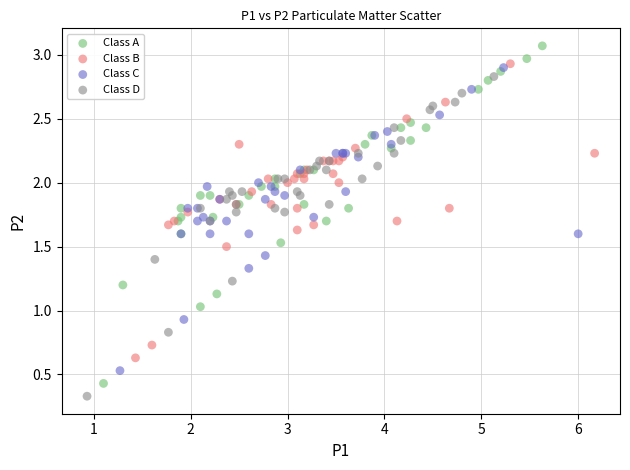

Which series has the widest spread of Y values?

Class A